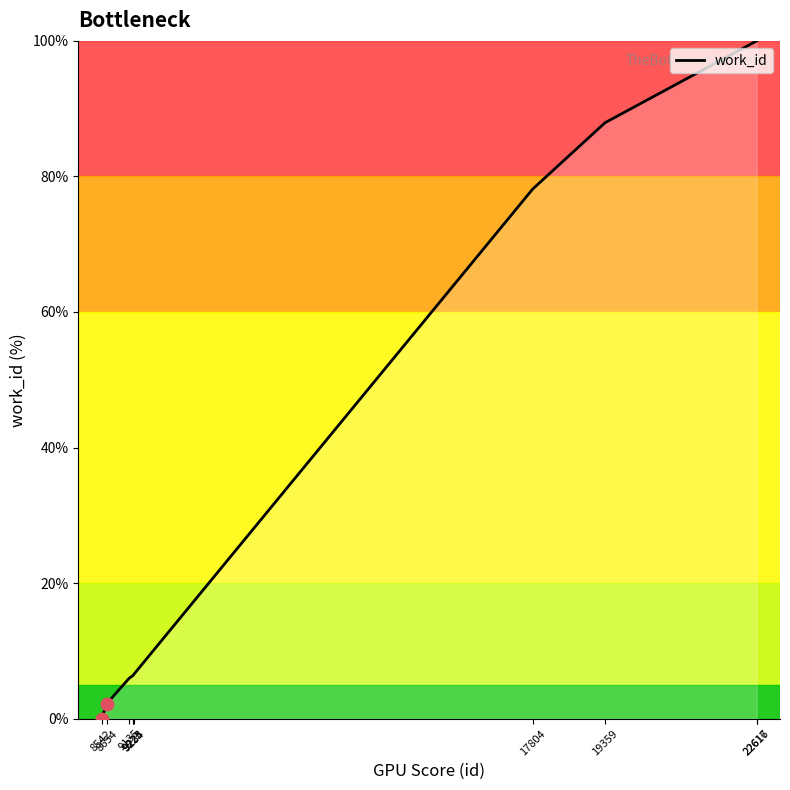

Approximately how many times larger is the value at 19359 compared to 9135?

14.8